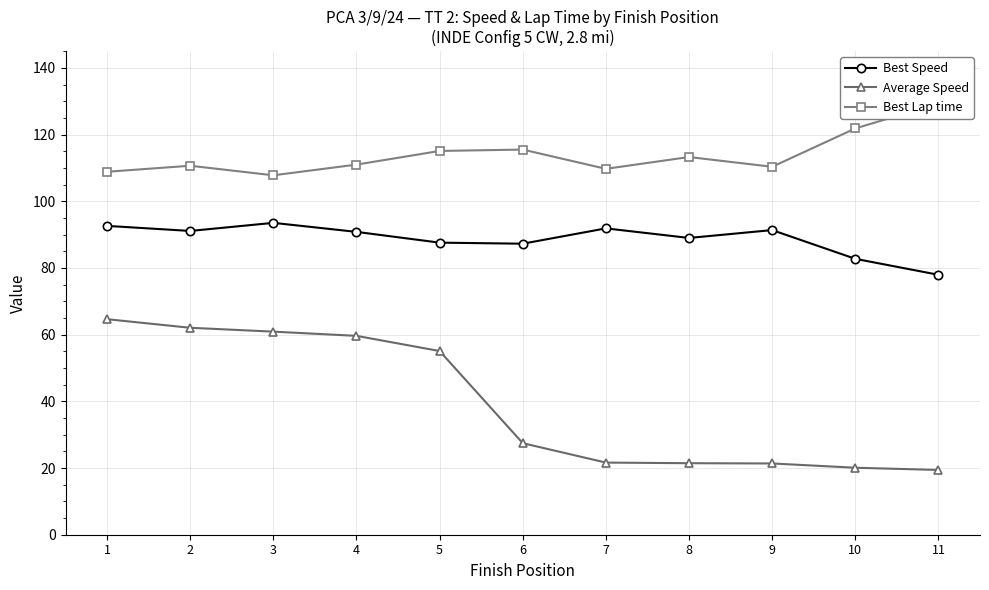

Between 6 and 3, which is larger?

3